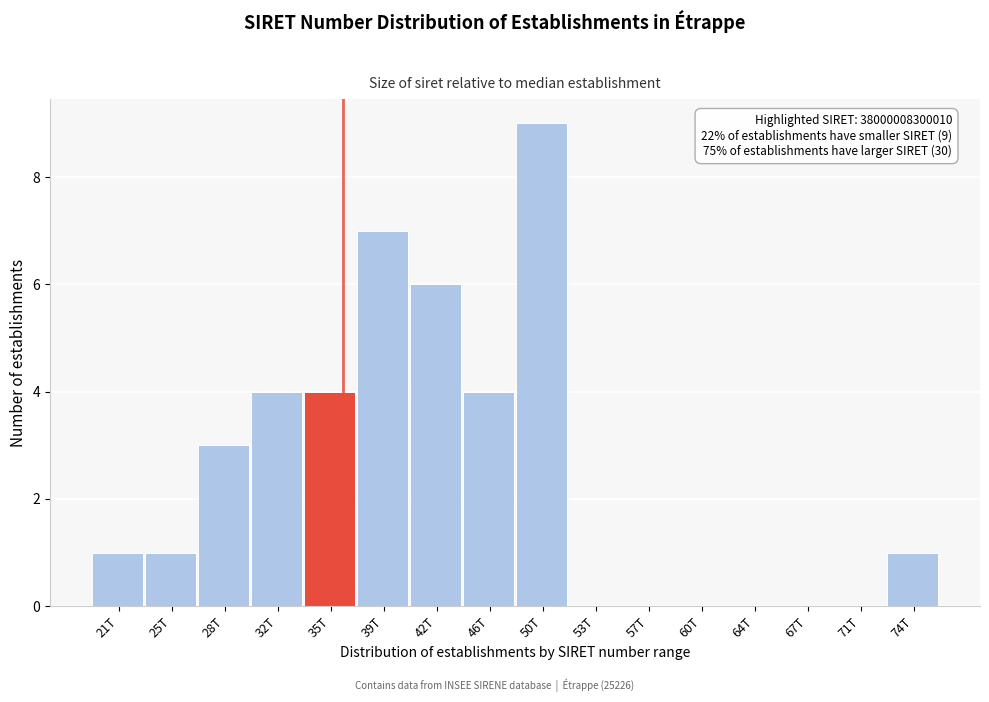

Reading left to right, transcribe all the data shown in this chart.

21T=1	25T=1	28T=3	32T=4	35T=4	39T=7	42T=6	46T=4	50T=9	53T=0	57T=0	60T=0	64T=0	67T=0	71T=0	74T=1